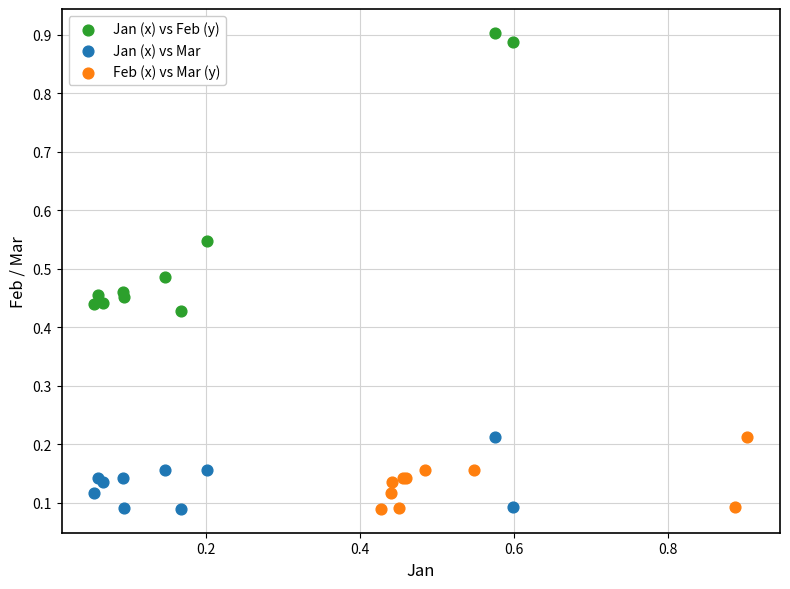

Which series contains the highest Y value?

Jan (x) vs Feb (y)